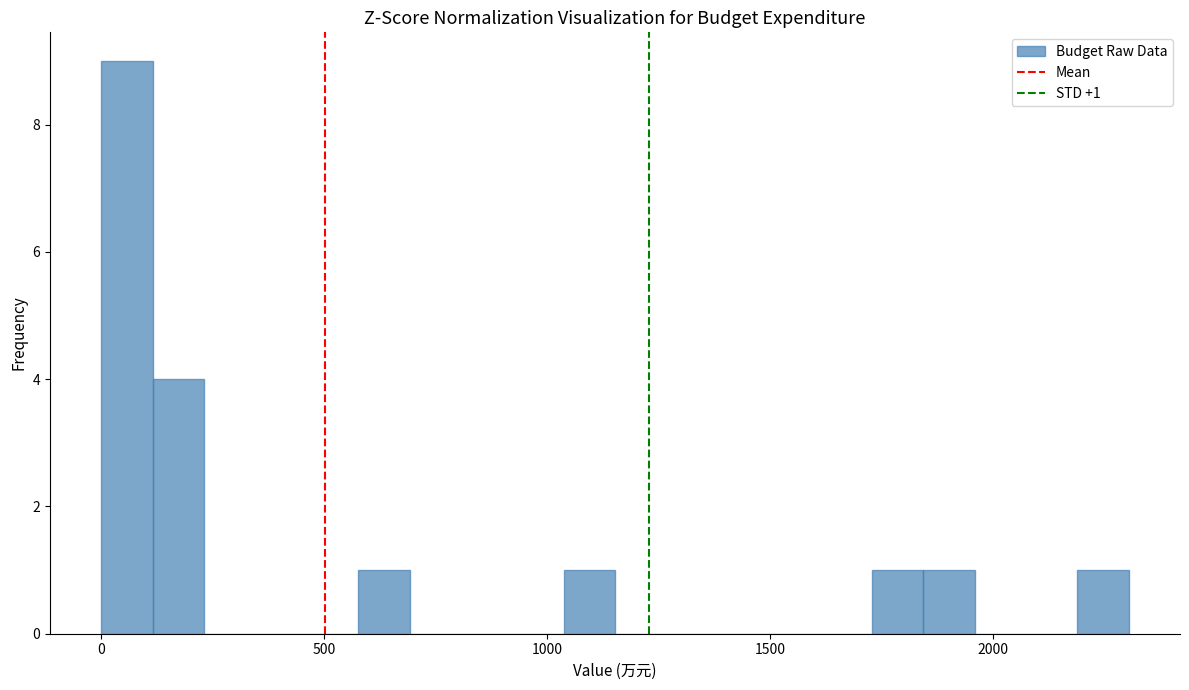

Around what value on the x-axis is the tallest bar? Give the approximate position of its centre, as read against the axis.

50